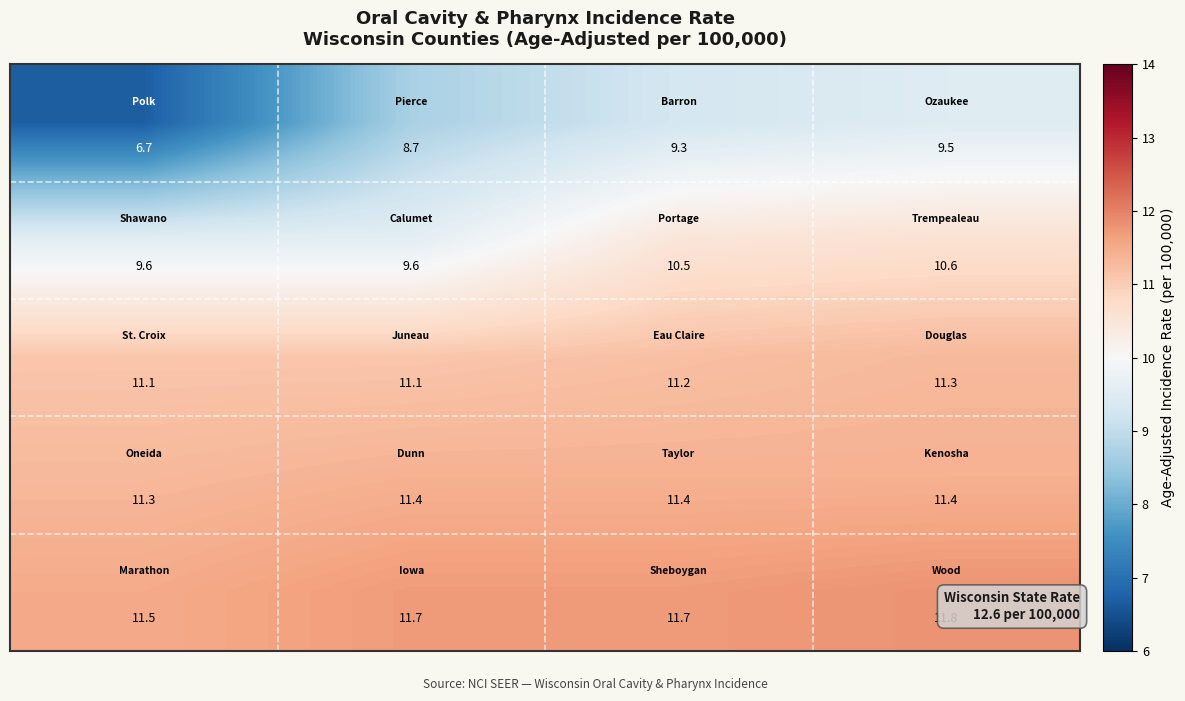

What is the minimum value shown in the chart?

6.7